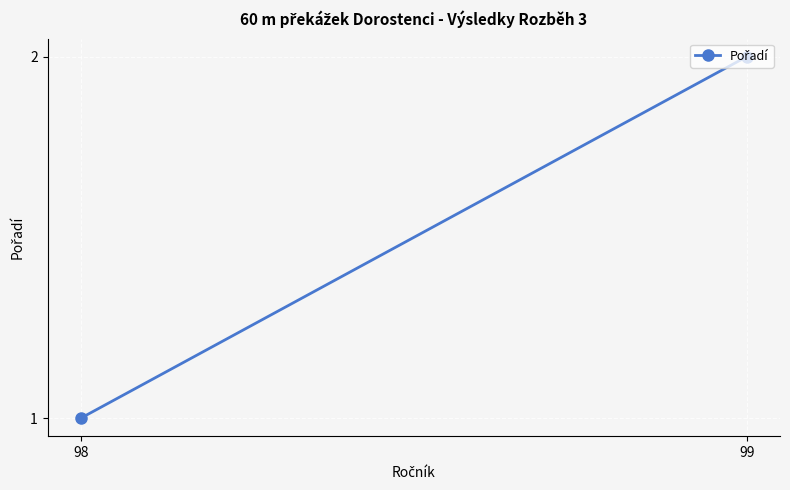

What is the value of the 1st point from the left?

1